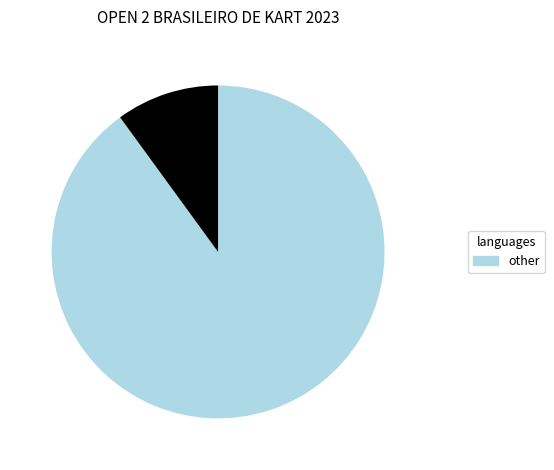

Is there any slice that represents more than half of the pie?

Yes